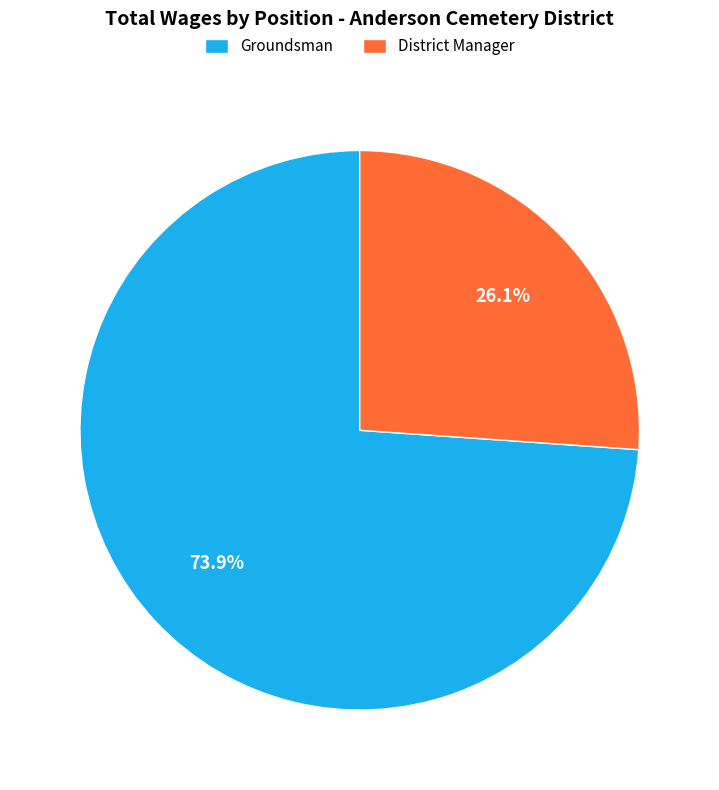

To the nearest percent, what is the combined percentage of District Manager and Groundsman?

100%